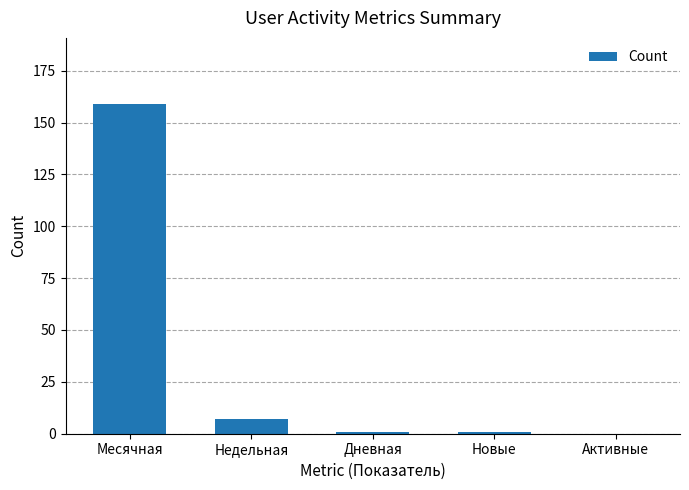

What is the change in value from Недельная to Дневная?

-6